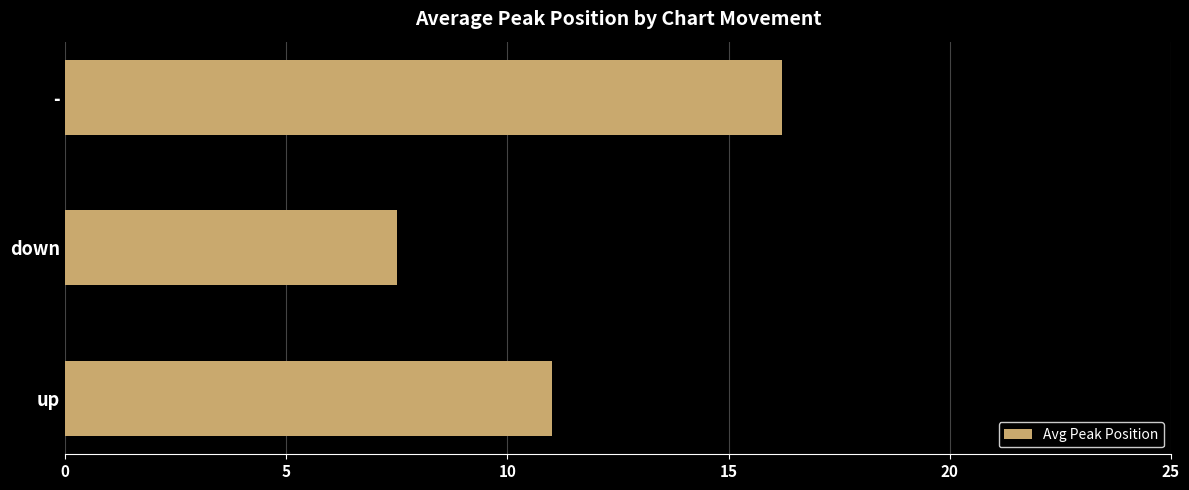

How many distinct data groups are displayed?

1